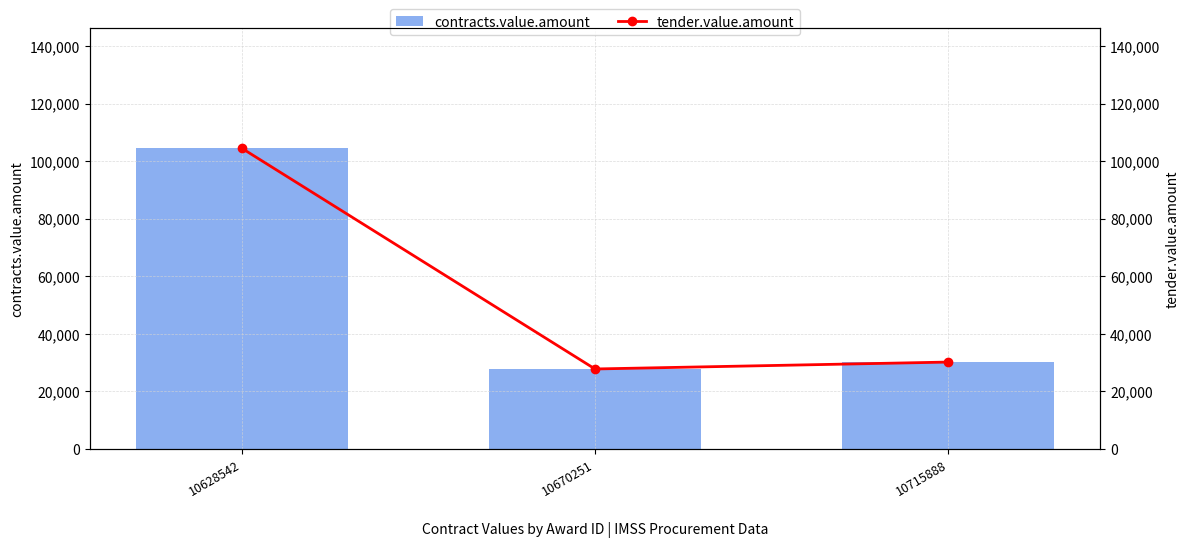

Which category has the lowest value across all series?

10670251